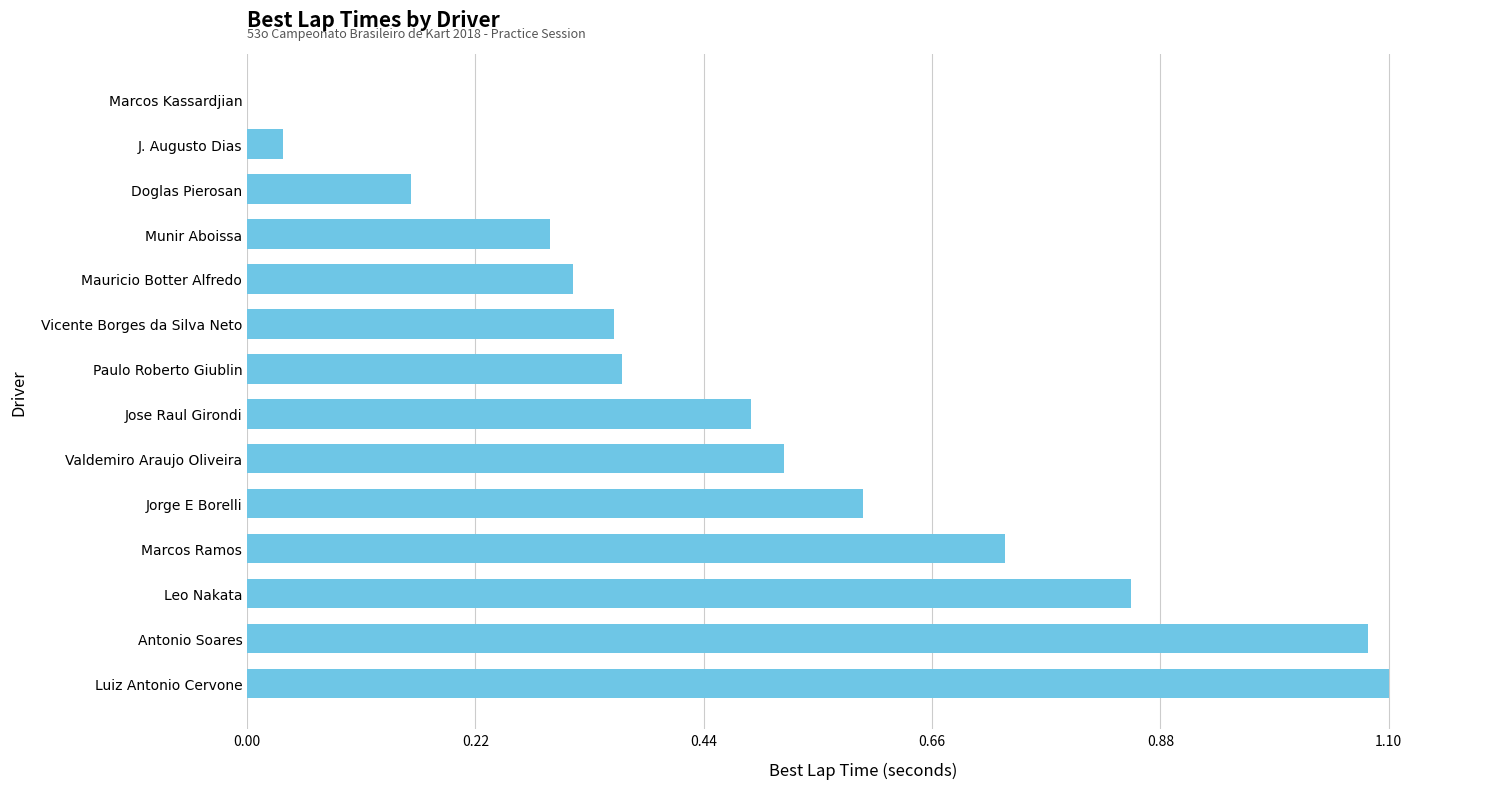

What is the change in value from Antonio Soares to Paulo Roberto Giublin?

-0.7